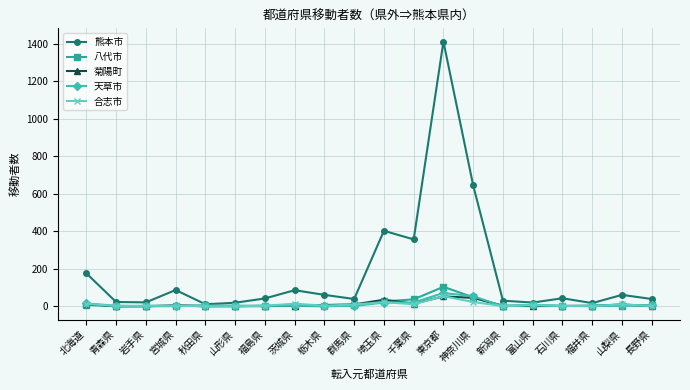

What is the label of the 4th point from the left?

宮城県